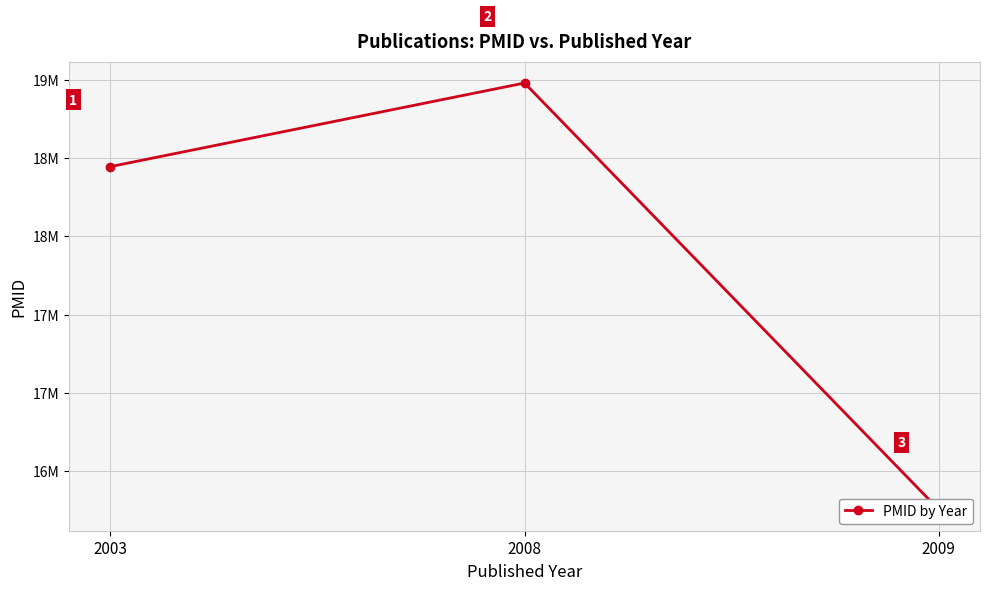

List the labels in order of value, smallest first.

2009, 2003, 2008